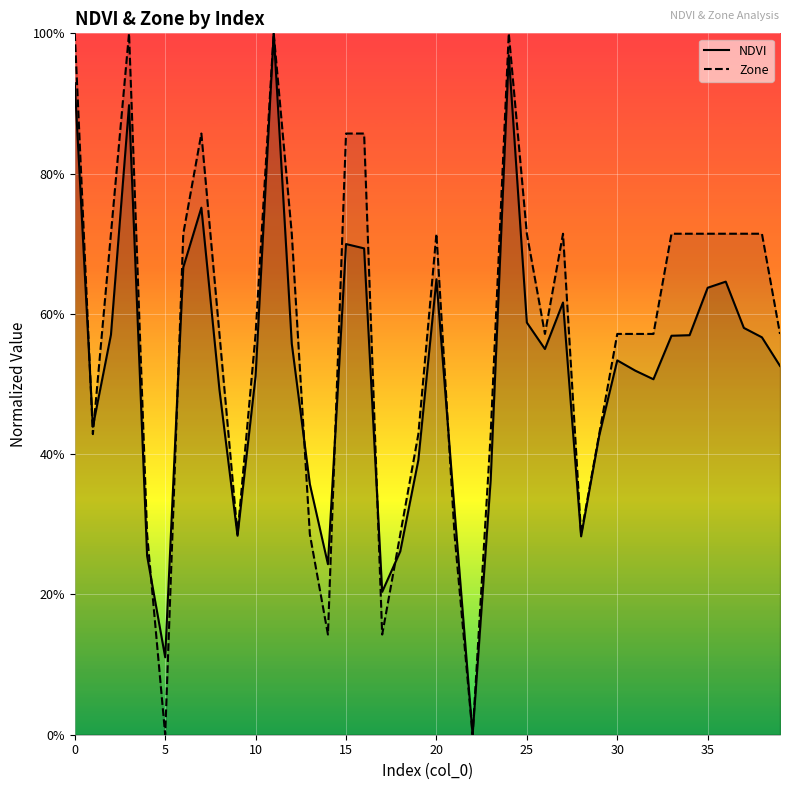

Reading left to right, list all the values displayed in this chart.

NDVI: 0.9	0.4	0.6	0.9	0.3	0.1	0.7	0.8	0.5	0.3	0.5	1.0	0.6	0.4	0.2	0.7	0.7	0.2	0.3	0.4	0.6	0.3	0.0	0.4	1.0	0.6	0.5	0.6	0.3	0.4	0.5	0.5	0.5	0.6	0.6	0.6	0.6	0.6	0.6	0.5
Zone: 1.0	0.4	0.7	1.0	0.3	0.0	0.7	0.9	0.6	0.3	0.6	1.0	0.7	0.3	0.1	0.9	0.9	0.1	0.3	0.4	0.7	0.3	0.0	0.4	1.0	0.7	0.6	0.7	0.3	0.4	0.6	0.6	0.6	0.7	0.7	0.7	0.7	0.7	0.7	0.6